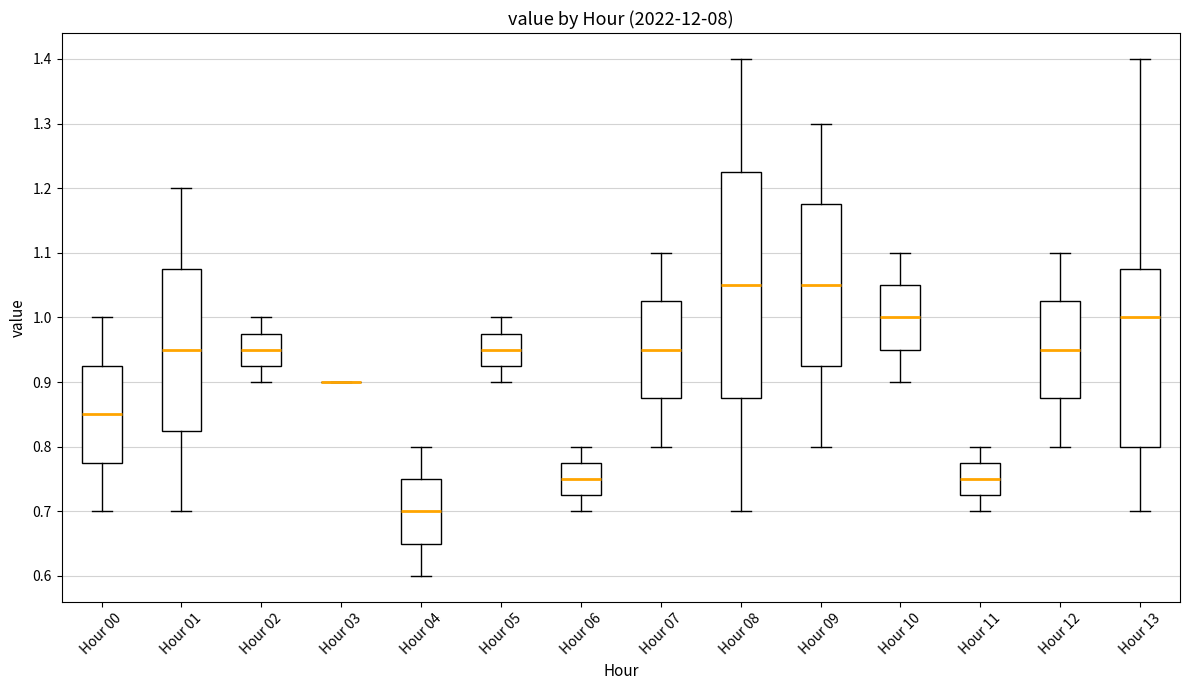

Reading left to right, read every box against the y-axis: the position of its median line, the range the box covers, and the ends of its whiskers. The values are not printed on the chart, so give them approximately, as read against the axis.

Hour 00: median 0.85, box 0.78 to 0.93, whiskers 0.70 to 1.00
Hour 01: median 0.95, box 0.83 to 1.08, whiskers 0.70 to 1.20
Hour 02: median 0.95, box 0.93 to 0.98, whiskers 0.90 to 1.00
Hour 03: box collapsed to a line at 0.90, whiskers 0.90 to 0.90
Hour 04: median 0.70, box 0.65 to 0.75, whiskers 0.60 to 0.80
Hour 05: median 0.95, box 0.93 to 0.98, whiskers 0.90 to 1.00
Hour 06: median 0.75, box 0.73 to 0.78, whiskers 0.70 to 0.80
Hour 07: median 0.95, box 0.88 to 1.03, whiskers 0.80 to 1.10
Hour 08: median 1.05, box 0.88 to 1.23, whiskers 0.70 to 1.40
Hour 09: median 1.05, box 0.93 to 1.18, whiskers 0.80 to 1.30
Hour 10: median 1.00, box 0.95 to 1.05, whiskers 0.90 to 1.10
Hour 11: median 0.75, box 0.73 to 0.78, whiskers 0.70 to 0.80
Hour 12: median 0.95, box 0.88 to 1.03, whiskers 0.80 to 1.10
Hour 13: median 1.00, box 0.80 to 1.08, whiskers 0.70 to 1.40